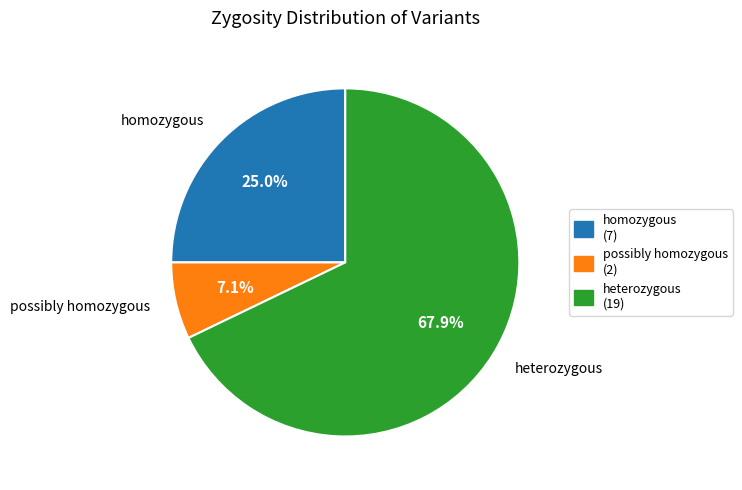

Which has a higher value, homozygous or possibly homozygous?

homozygous